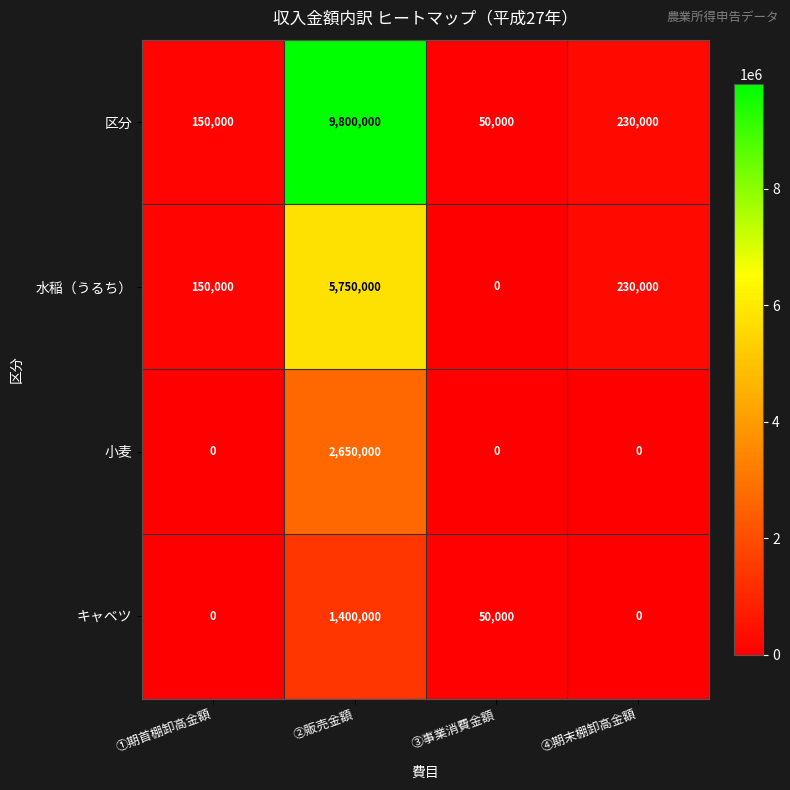

What is the greatest value displayed?

9800000